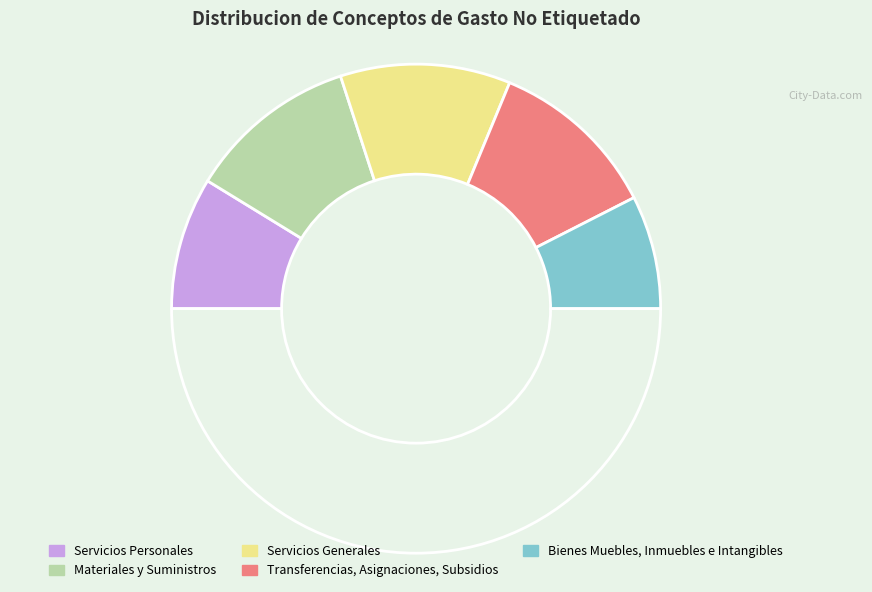

How many slices are in this pie chart?

6